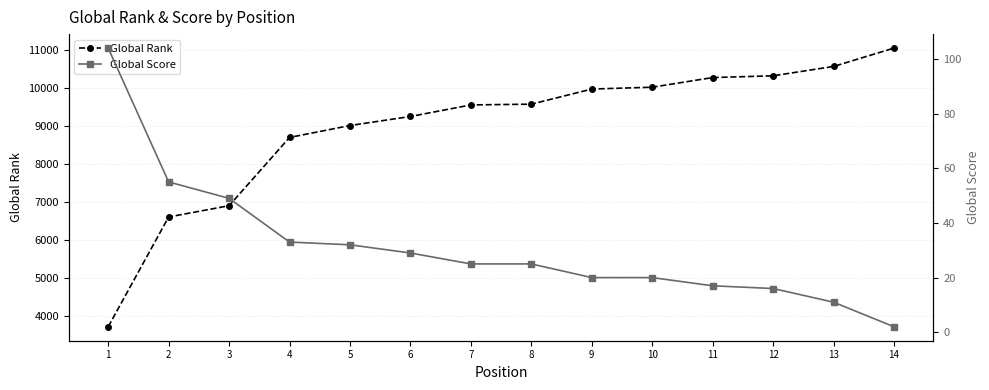

True or false: Global Rank and Global Score cross at least once.

False